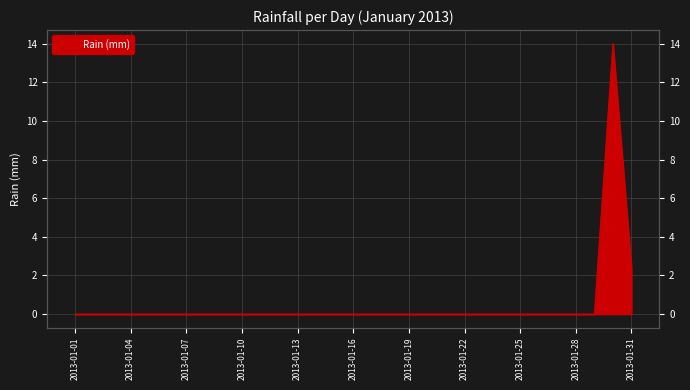

Reading left to right, what are all the values shown in this chart?

0.0	0.0	0.0	0.0	0.0	0.0	0.0	0.0	0.0	0.0	0.0	0.0	0.0	0.0	0.0	0.0	0.0	0.0	0.0	0.0	0.0	0.0	0.0	0.0	0.0	0.0	0.0	0.0	0.0	14.0	2.4